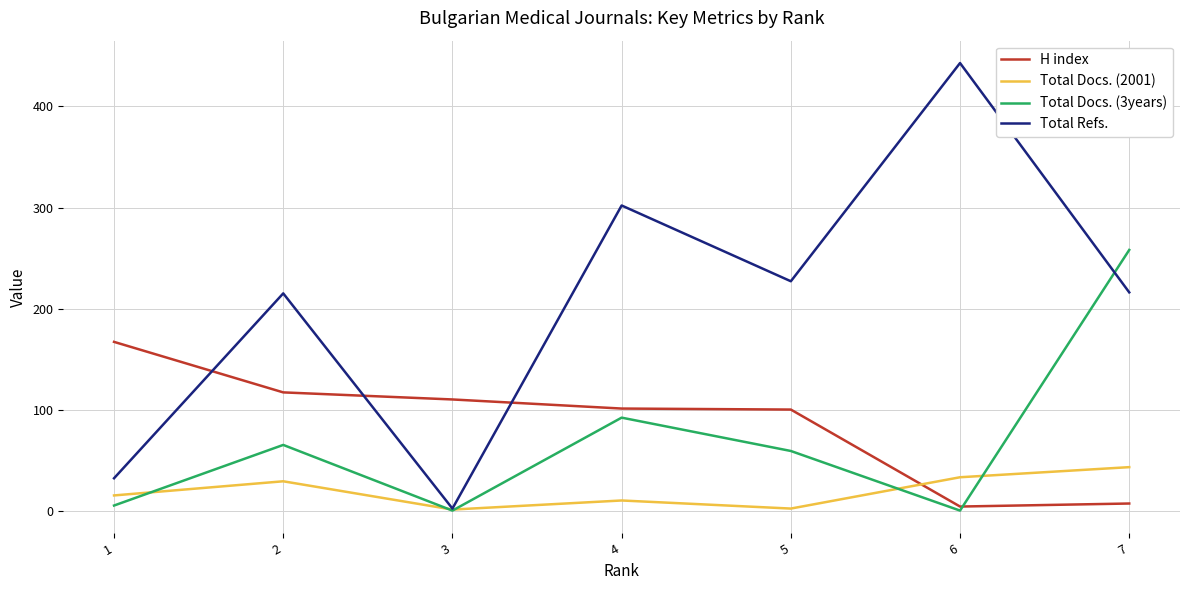

Where is the first local minimum for Total Docs. (2001)?

3